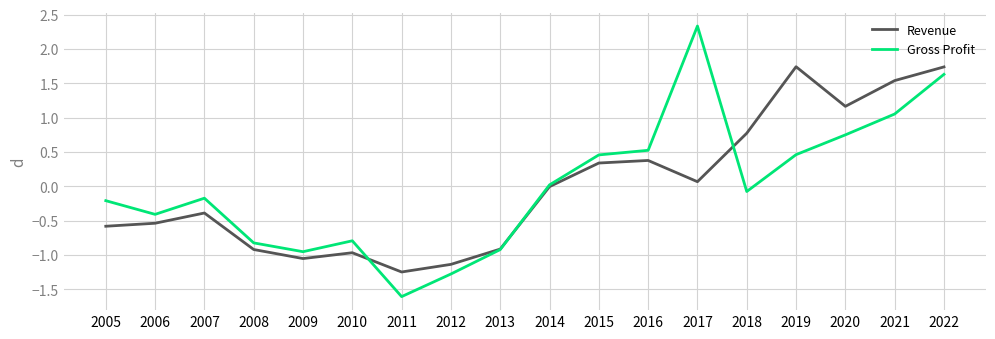

How many times do Gross Profit and Revenue cross each other?

3